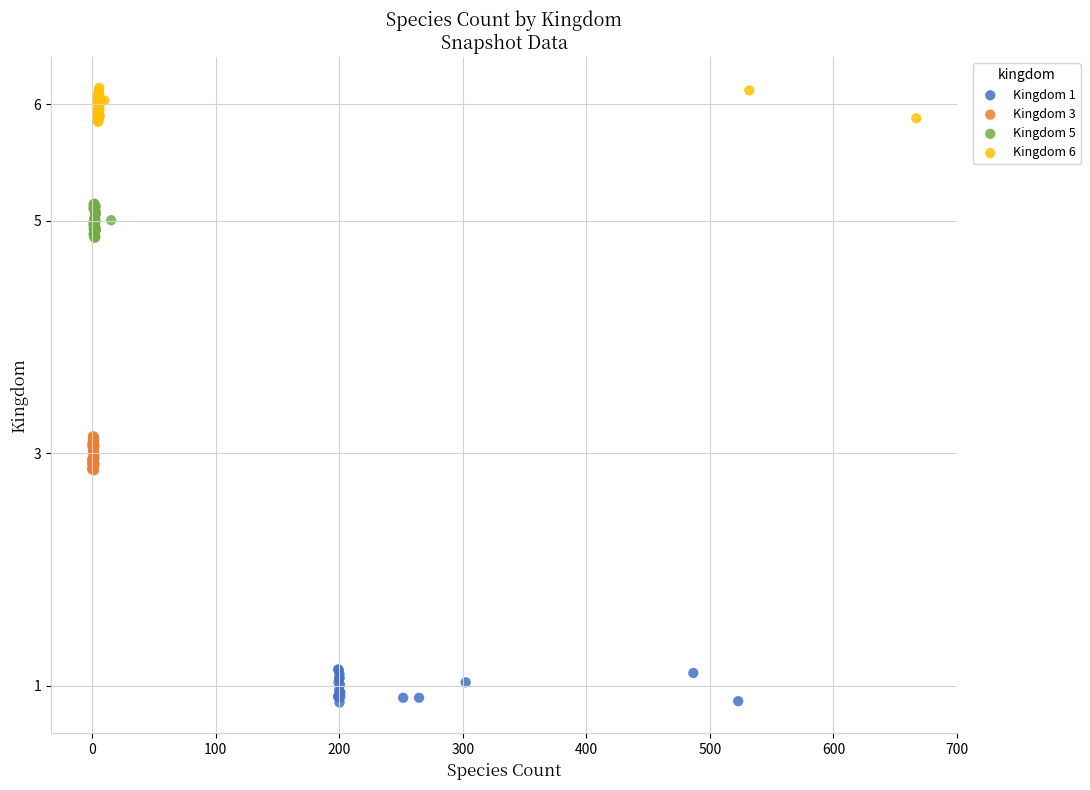

Which series reaches the minimum Y coordinate?

Kingdom 1